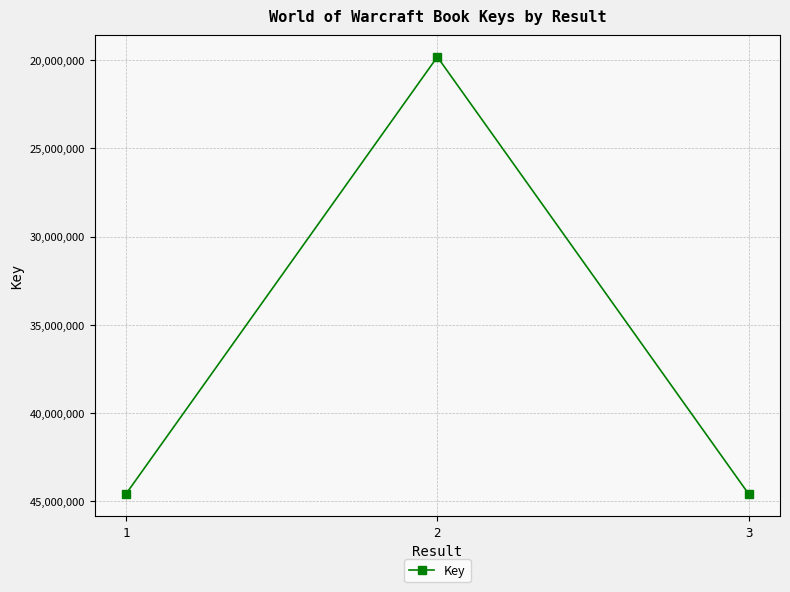

At which category does the chart reach its minimum across all series?

2